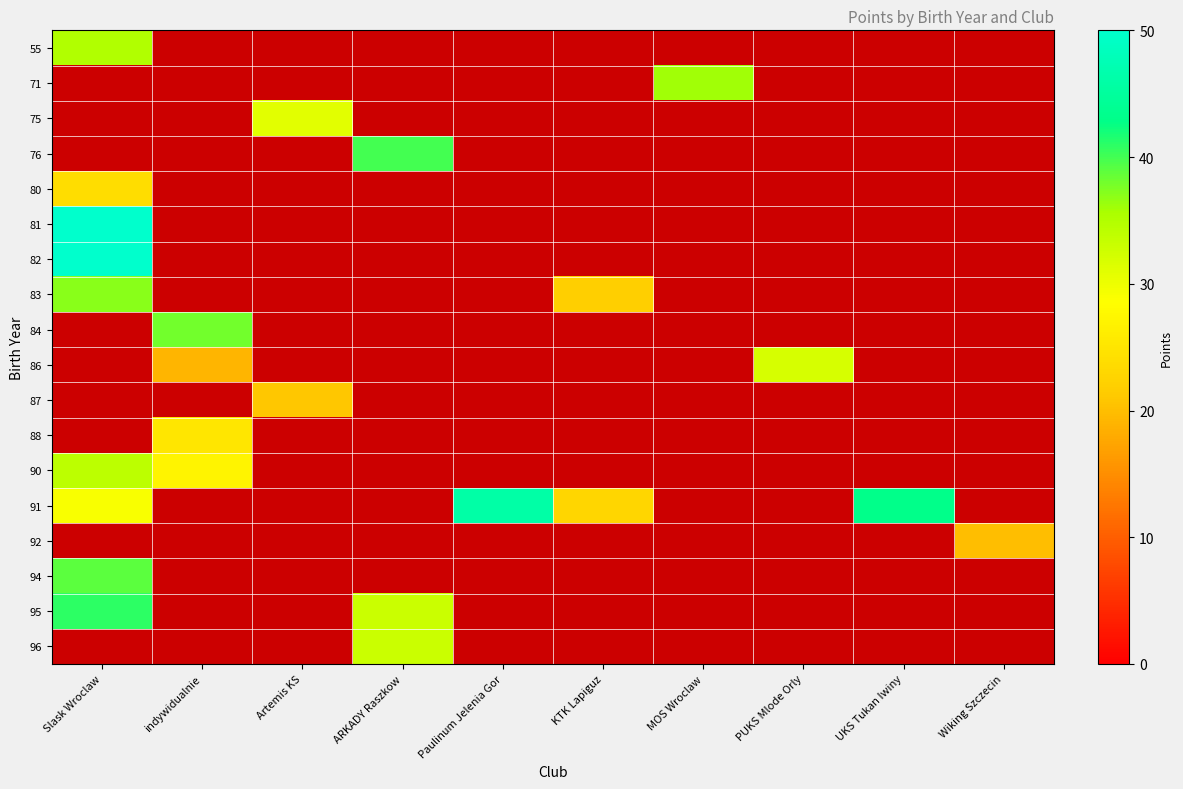

Reading left to right, transcribe all the data shown in this chart.

55: Slask Wroclaw=35	indywidualnie=0	Artemis KS=0	ARKADY Raszkow=0	Paulinum Jelenia Gor=0	KTK Lapiguz=0	MOS Wroclaw=0	PUKS Mlode Orly=0	UKS Tukan Iwiny=0	Wiking Szczecin=0
71: Slask Wroclaw=0	indywidualnie=0	Artemis KS=0	ARKADY Raszkow=0	Paulinum Jelenia Gor=0	KTK Lapiguz=0	MOS Wroclaw=36	PUKS Mlode Orly=0	UKS Tukan Iwiny=0	Wiking Szczecin=0
75: Slask Wroclaw=0	indywidualnie=0	Artemis KS=31	ARKADY Raszkow=0	Paulinum Jelenia Gor=0	KTK Lapiguz=0	MOS Wroclaw=0	PUKS Mlode Orly=0	UKS Tukan Iwiny=0	Wiking Szczecin=0
76: Slask Wroclaw=0	indywidualnie=0	Artemis KS=0	ARKADY Raszkow=40	Paulinum Jelenia Gor=0	KTK Lapiguz=0	MOS Wroclaw=0	PUKS Mlode Orly=0	UKS Tukan Iwiny=0	Wiking Szczecin=0
80: Slask Wroclaw=24	indywidualnie=0	Artemis KS=0	ARKADY Raszkow=0	Paulinum Jelenia Gor=0	KTK Lapiguz=0	MOS Wroclaw=0	PUKS Mlode Orly=0	UKS Tukan Iwiny=0	Wiking Szczecin=0
81: Slask Wroclaw=50	indywidualnie=0	Artemis KS=0	ARKADY Raszkow=0	Paulinum Jelenia Gor=0	KTK Lapiguz=0	MOS Wroclaw=0	PUKS Mlode Orly=0	UKS Tukan Iwiny=0	Wiking Szczecin=0
82: Slask Wroclaw=50	indywidualnie=0	Artemis KS=0	ARKADY Raszkow=0	Paulinum Jelenia Gor=0	KTK Lapiguz=0	MOS Wroclaw=0	PUKS Mlode Orly=0	UKS Tukan Iwiny=0	Wiking Szczecin=0
83: Slask Wroclaw=37	indywidualnie=0	Artemis KS=0	ARKADY Raszkow=0	Paulinum Jelenia Gor=0	KTK Lapiguz=22	MOS Wroclaw=0	PUKS Mlode Orly=0	UKS Tukan Iwiny=0	Wiking Szczecin=0
84: Slask Wroclaw=0	indywidualnie=38	Artemis KS=0	ARKADY Raszkow=0	Paulinum Jelenia Gor=0	KTK Lapiguz=0	MOS Wroclaw=0	PUKS Mlode Orly=0	UKS Tukan Iwiny=0	Wiking Szczecin=0
86: Slask Wroclaw=0	indywidualnie=19	Artemis KS=0	ARKADY Raszkow=0	Paulinum Jelenia Gor=0	KTK Lapiguz=0	MOS Wroclaw=0	PUKS Mlode Orly=32	UKS Tukan Iwiny=0	Wiking Szczecin=0
87: Slask Wroclaw=0	indywidualnie=0	Artemis KS=21	ARKADY Raszkow=0	Paulinum Jelenia Gor=0	KTK Lapiguz=0	MOS Wroclaw=0	PUKS Mlode Orly=0	UKS Tukan Iwiny=0	Wiking Szczecin=0
88: Slask Wroclaw=0	indywidualnie=25	Artemis KS=0	ARKADY Raszkow=0	Paulinum Jelenia Gor=0	KTK Lapiguz=0	MOS Wroclaw=0	PUKS Mlode Orly=0	UKS Tukan Iwiny=0	Wiking Szczecin=0
90: Slask Wroclaw=34	indywidualnie=27	Artemis KS=0	ARKADY Raszkow=0	Paulinum Jelenia Gor=0	KTK Lapiguz=0	MOS Wroclaw=0	PUKS Mlode Orly=0	UKS Tukan Iwiny=0	Wiking Szczecin=0
91: Slask Wroclaw=29	indywidualnie=0	Artemis KS=0	ARKADY Raszkow=0	Paulinum Jelenia Gor=46	KTK Lapiguz=23	MOS Wroclaw=0	PUKS Mlode Orly=0	UKS Tukan Iwiny=43	Wiking Szczecin=0
92: Slask Wroclaw=0	indywidualnie=0	Artemis KS=0	ARKADY Raszkow=0	Paulinum Jelenia Gor=0	KTK Lapiguz=0	MOS Wroclaw=0	PUKS Mlode Orly=0	UKS Tukan Iwiny=0	Wiking Szczecin=20
94: Slask Wroclaw=39	indywidualnie=0	Artemis KS=0	ARKADY Raszkow=0	Paulinum Jelenia Gor=0	KTK Lapiguz=0	MOS Wroclaw=0	PUKS Mlode Orly=0	UKS Tukan Iwiny=0	Wiking Szczecin=0
95: Slask Wroclaw=41	indywidualnie=0	Artemis KS=0	ARKADY Raszkow=33	Paulinum Jelenia Gor=0	KTK Lapiguz=0	MOS Wroclaw=0	PUKS Mlode Orly=0	UKS Tukan Iwiny=0	Wiking Szczecin=0
96: Slask Wroclaw=0	indywidualnie=0	Artemis KS=0	ARKADY Raszkow=33	Paulinum Jelenia Gor=0	KTK Lapiguz=0	MOS Wroclaw=0	PUKS Mlode Orly=0	UKS Tukan Iwiny=0	Wiking Szczecin=0